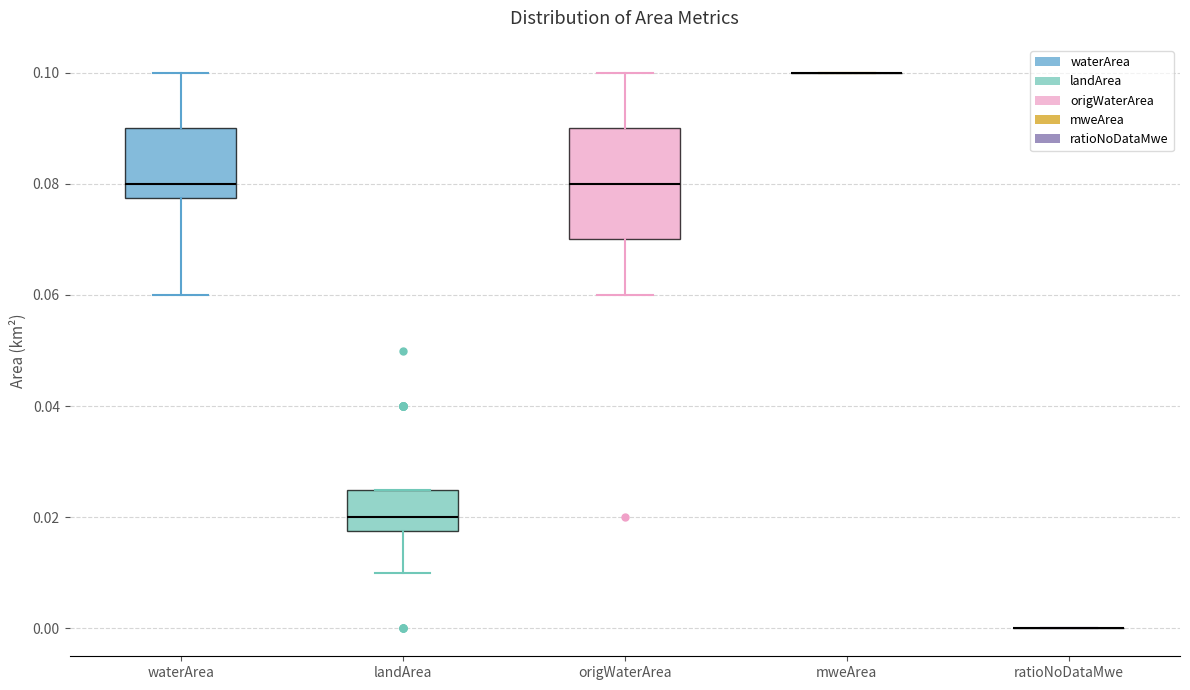

Reading left to right, transcribe this box plot: for each box, give where its median line is, the range the box spans, and where its two whiskers end, as read against the y-axis. The values are not printed on the chart, so give them approximately, as read against the axis.

waterArea: median 0.080, box 0.078 to 0.090, whiskers 0.060 to 0.100
landArea: median 0.020, box 0.018 to 0.026, whiskers 0.010 to 0.026
origWaterArea: median 0.080, box 0.070 to 0.090, whiskers 0.060 to 0.100
mweArea: box collapsed to a line at 0.100, whiskers 0.100 to 0.100
ratioNoDataMwe: box collapsed to a line at 0.000, whiskers 0.000 to 0.000